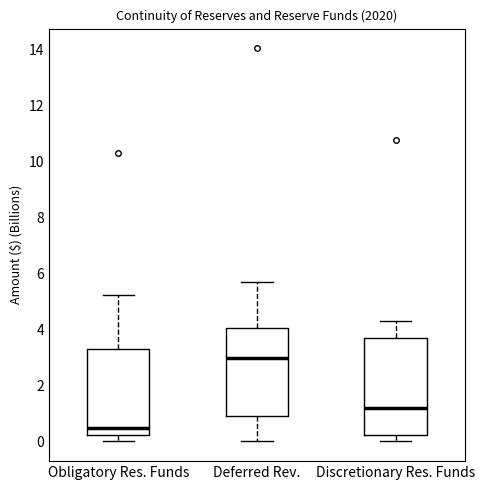

Reading left to right, read every box against the y-axis: the position of its median line, the range the box covers, and the ends of its whiskers. The values are not printed on the chart, so give them approximately, as read against the axis.

Obligatory Res. Funds: median 0.4, box 0.2 to 3.2, whiskers 0.0 to 5.2
Deferred Rev.: median 3.0, box 1.0 to 4.0, whiskers 0.0 to 5.6
Discretionary Res. Funds: median 1.2, box 0.2 to 3.6, whiskers 0.0 to 4.4